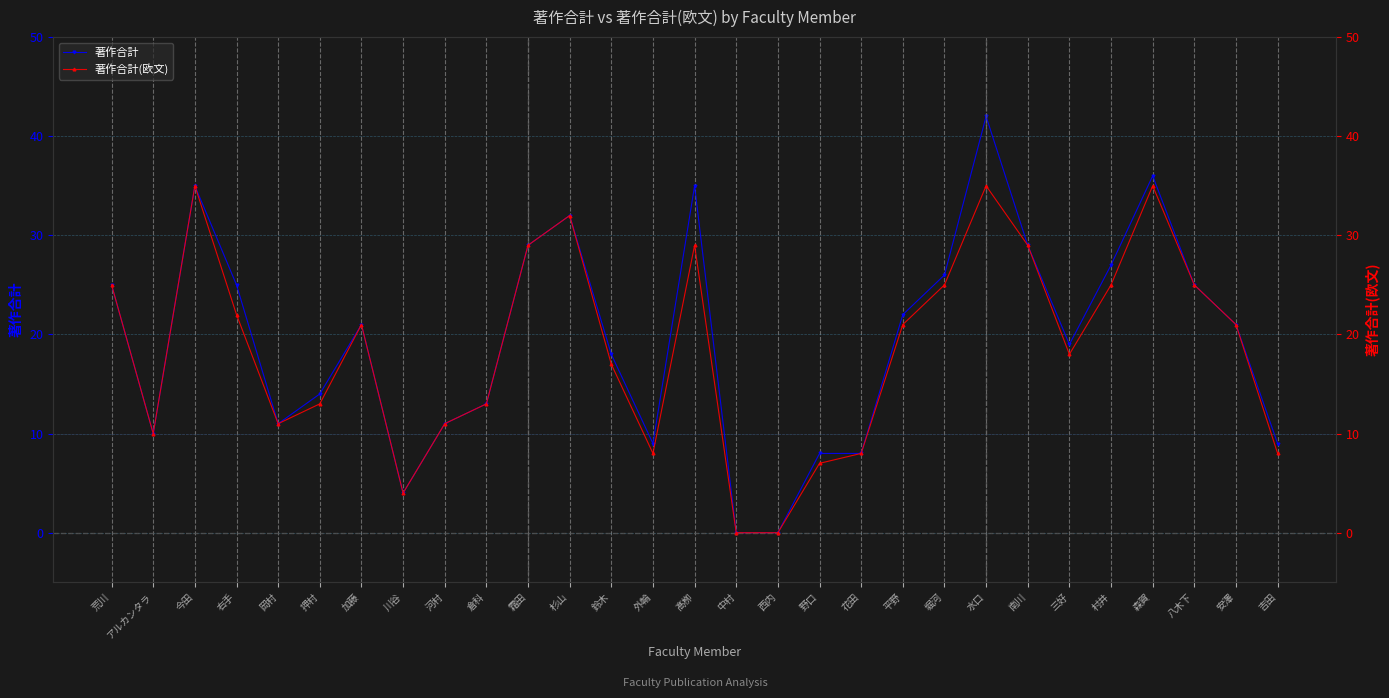

Rank the series at 中村 from lowest to highest value.

著作合計, 著作合計(欧文)